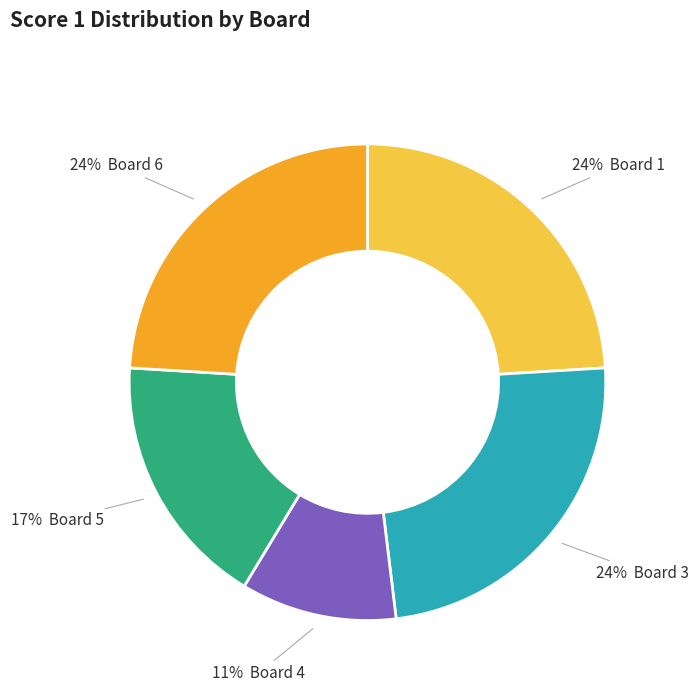

Is there a majority slice in this chart?

No